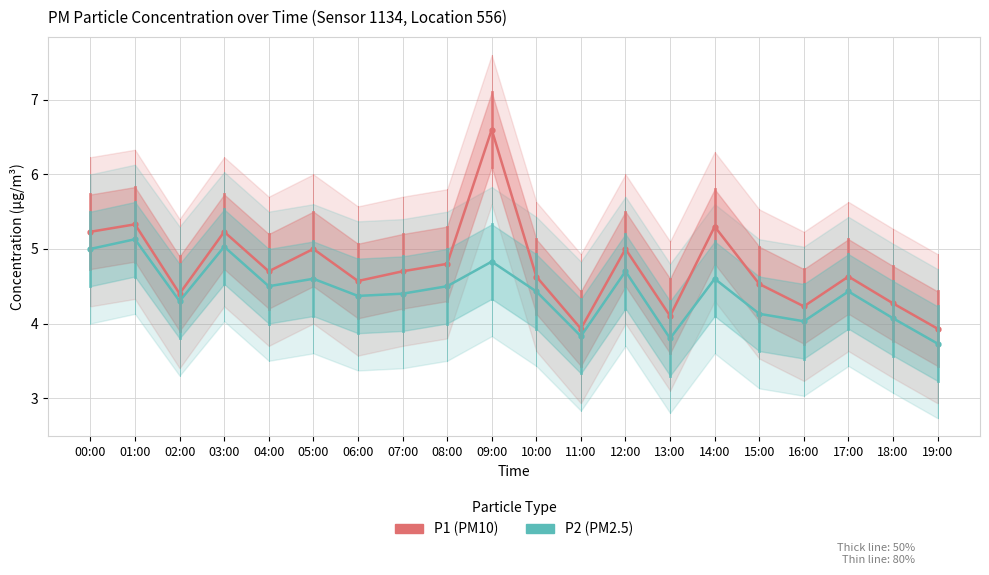

What is the label of the 1st point from the left?

00:00